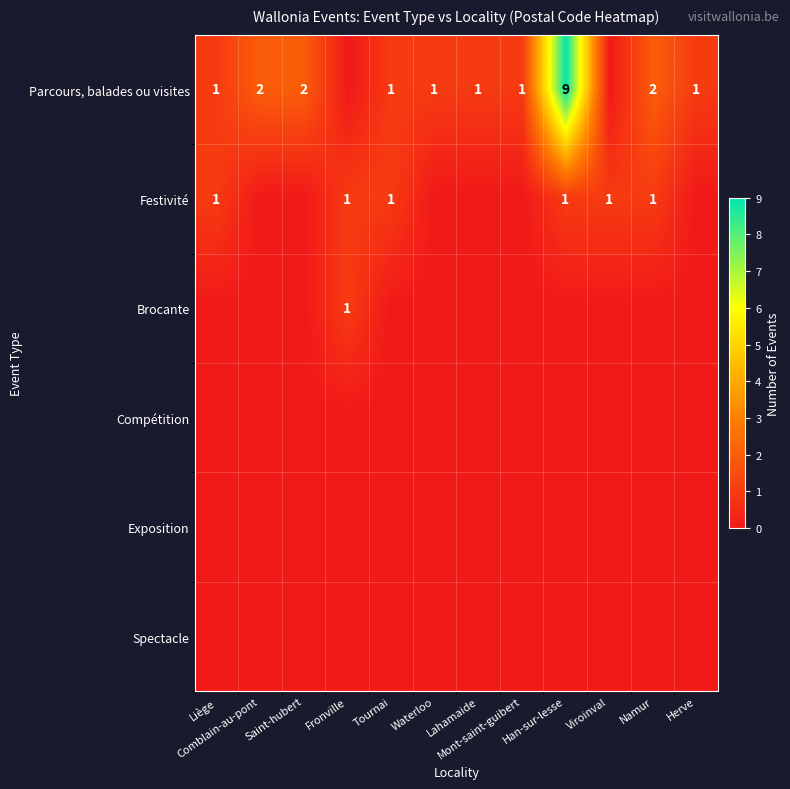

The value of Exposition at Herve is 0. True or false?

True